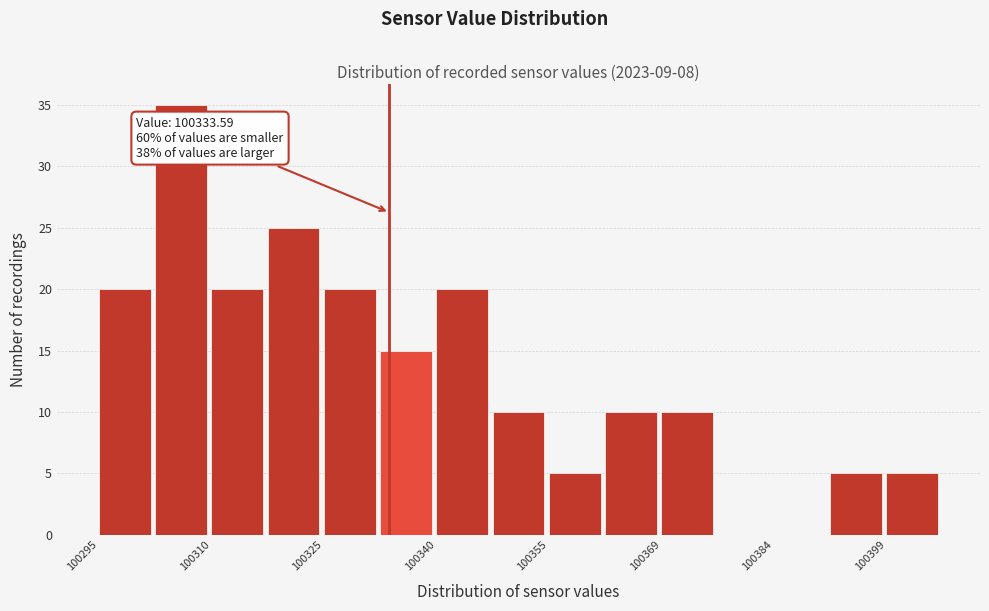

Around what value on the x-axis is the tallest bar? Give the approximate position of its centre, as read against the axis.

100306